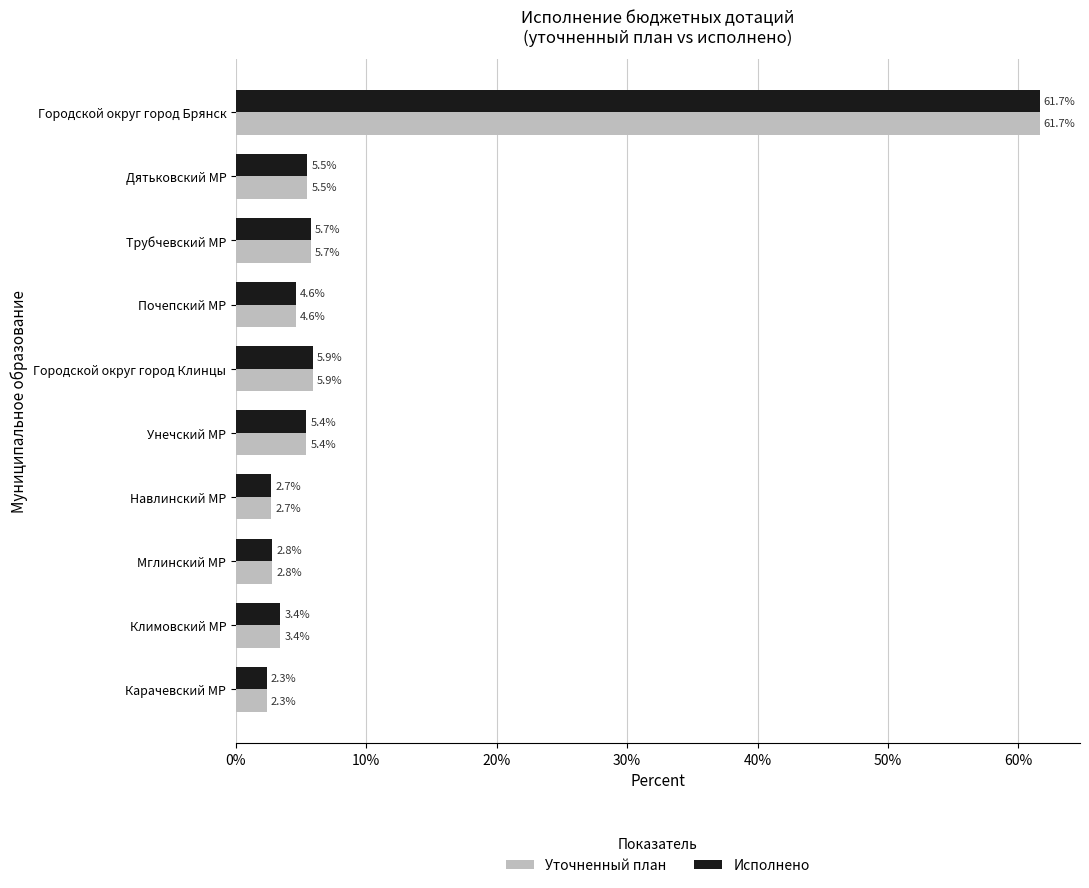

At how many categories does at least one series exceed 9?

1